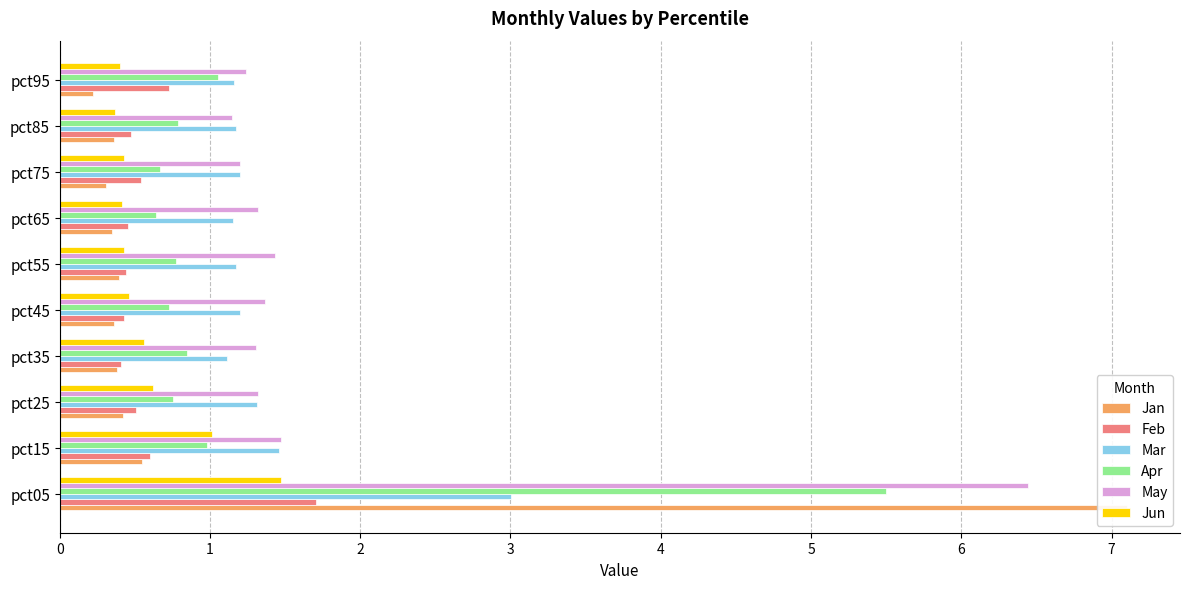

What is the value of the Apr bar at the 10th from the left?

1.1